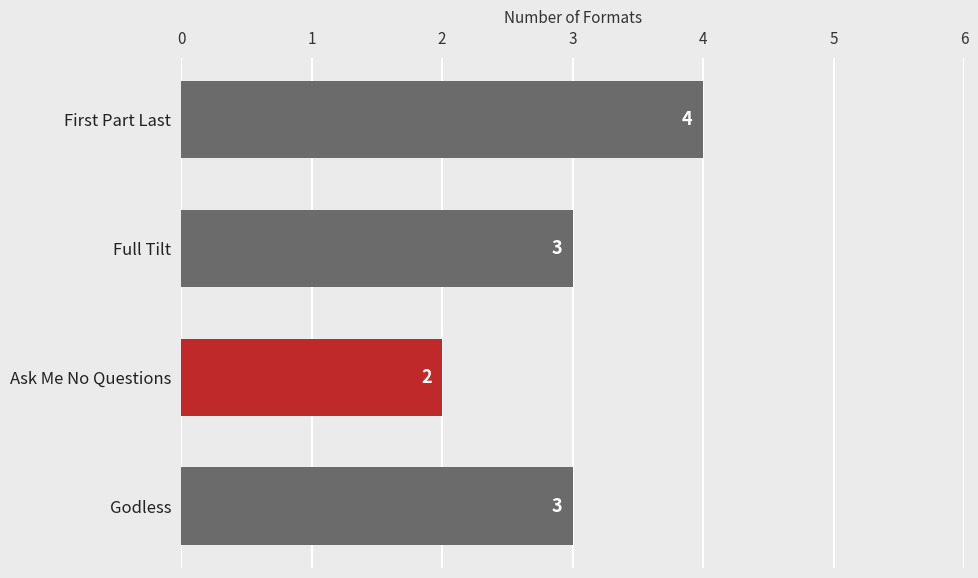

Read the value at Full Tilt.

3